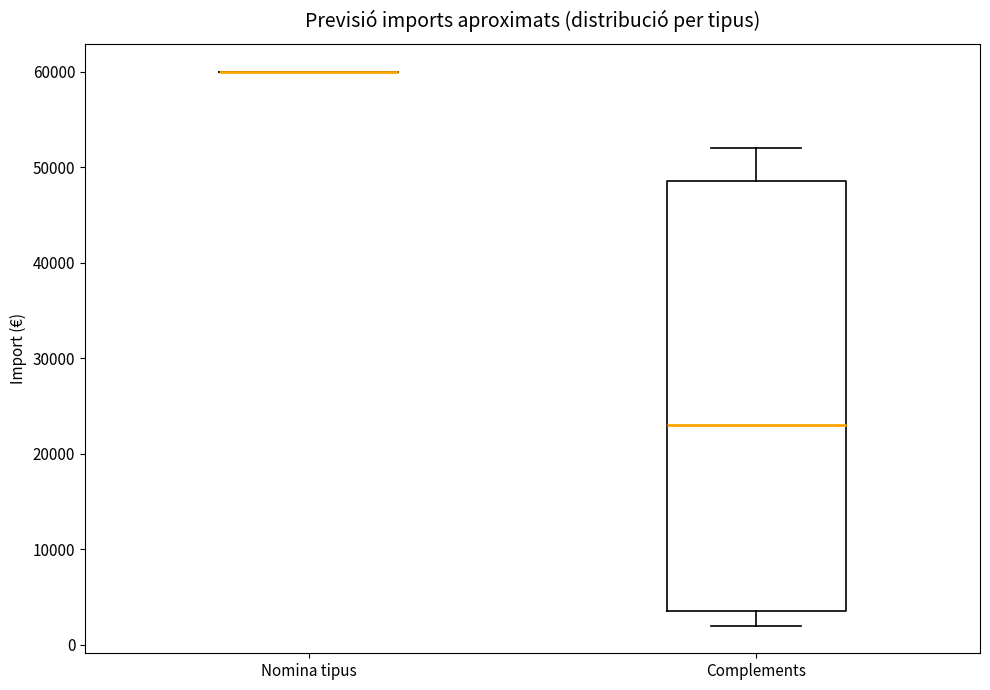

Which box is the tallest, from its lower edge to its upper edge?

Complements